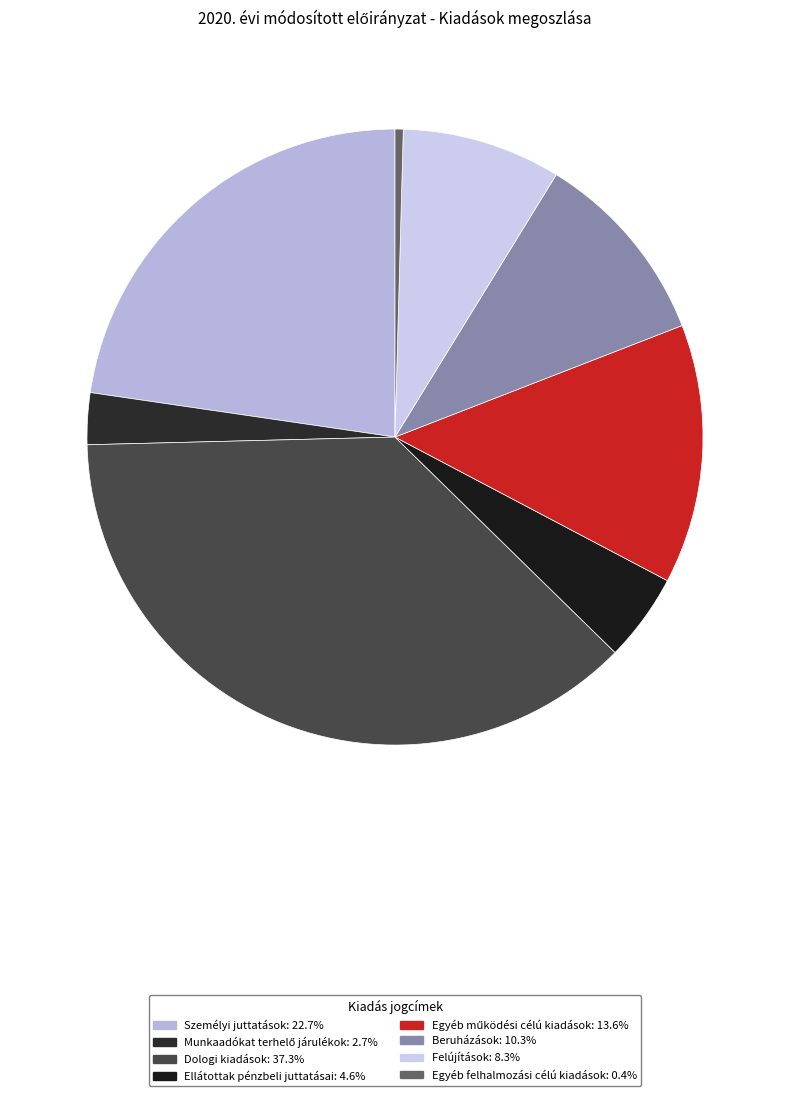

Which slice is the largest?

Dologi kiadások